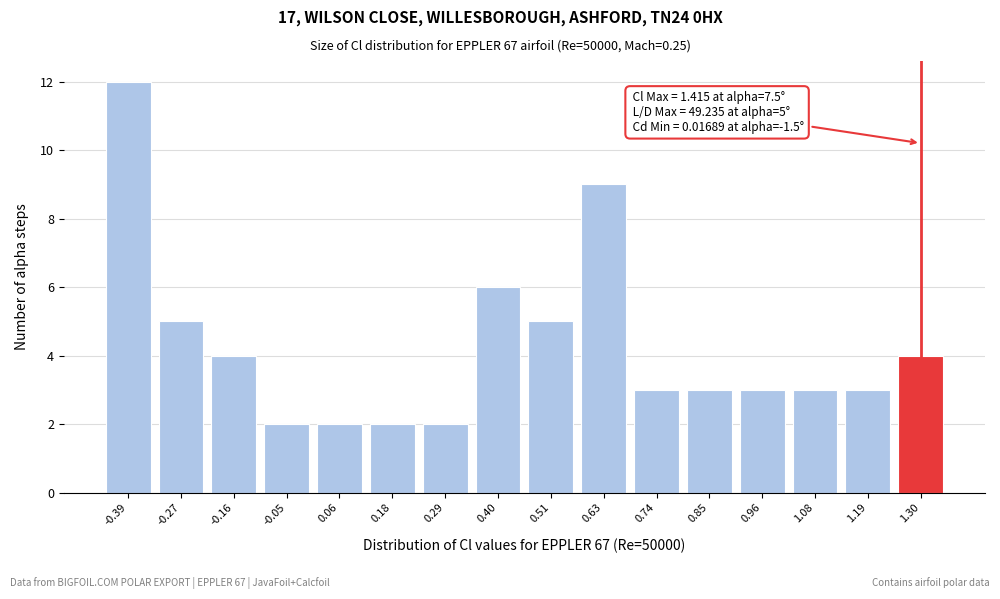

Reading right to left, list all the values displayed in this chart.

4	3	3	3	3	3	9	5	6	2	2	2	2	4	5	12